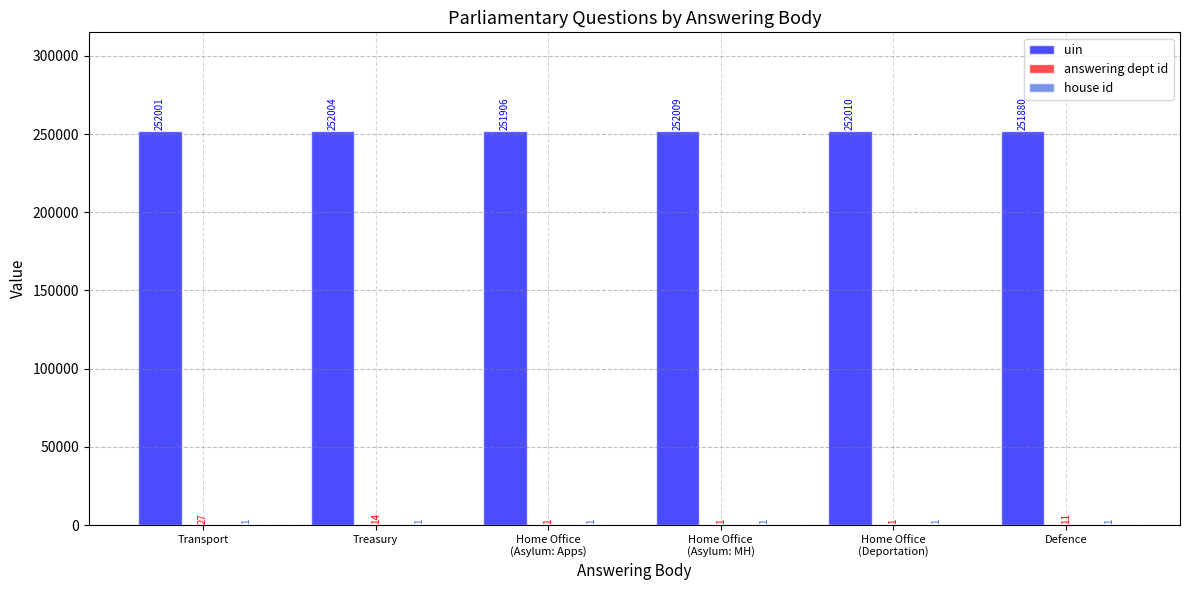

What is the sum of all uin values?

1511810